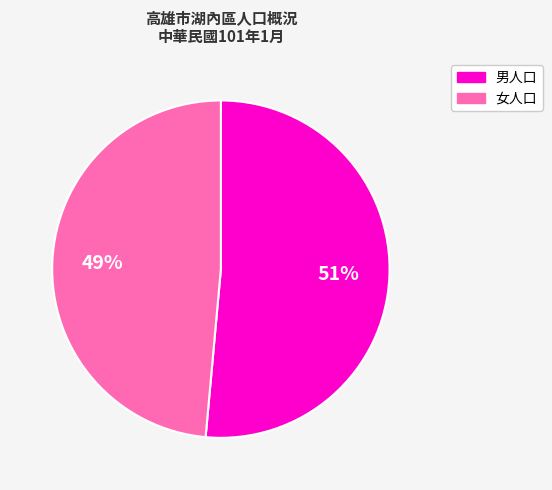

To the nearest percent, what is the average slice percentage?

50%